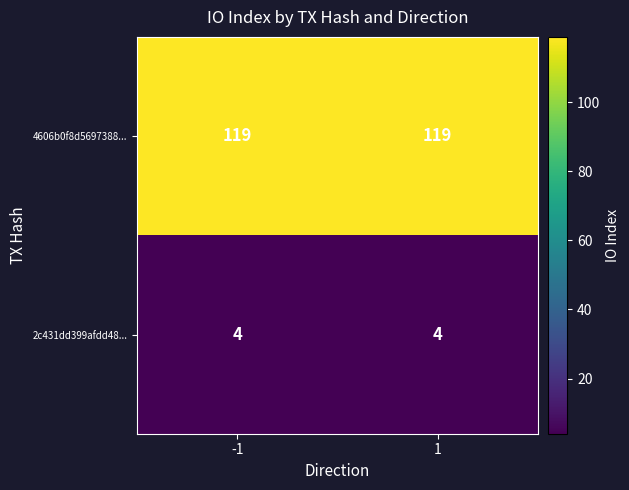

Is the value of 4606b0f8d5697388... at -1 greater than the value of 2c431dd399afdd48... at -1?

Yes